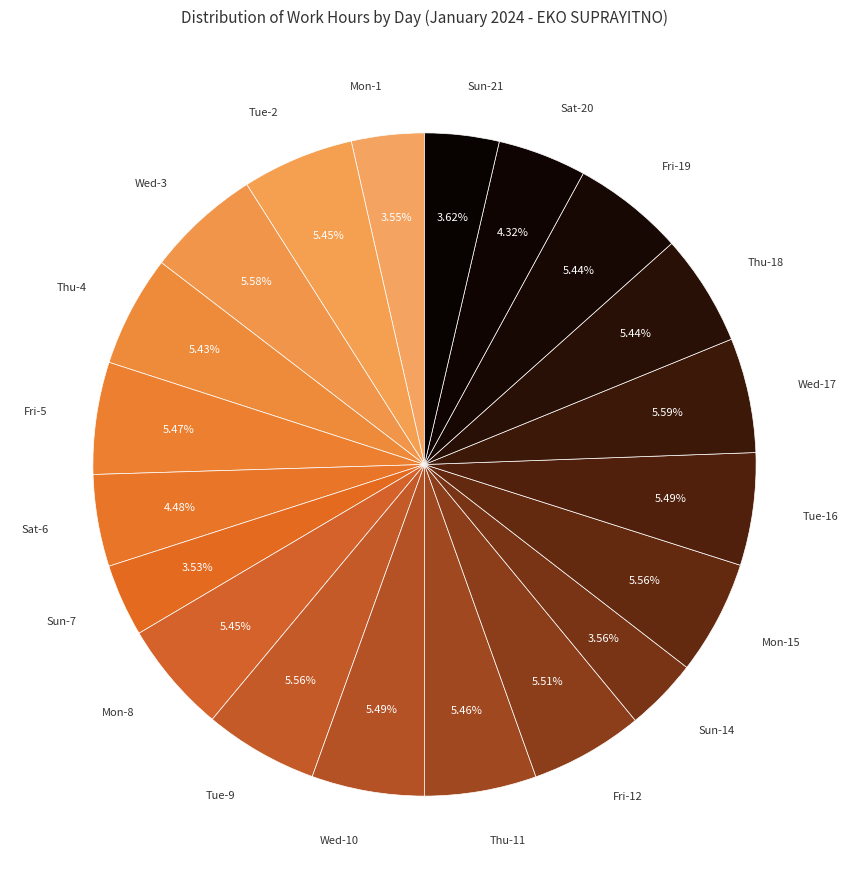

How many slices are in this pie chart?

20